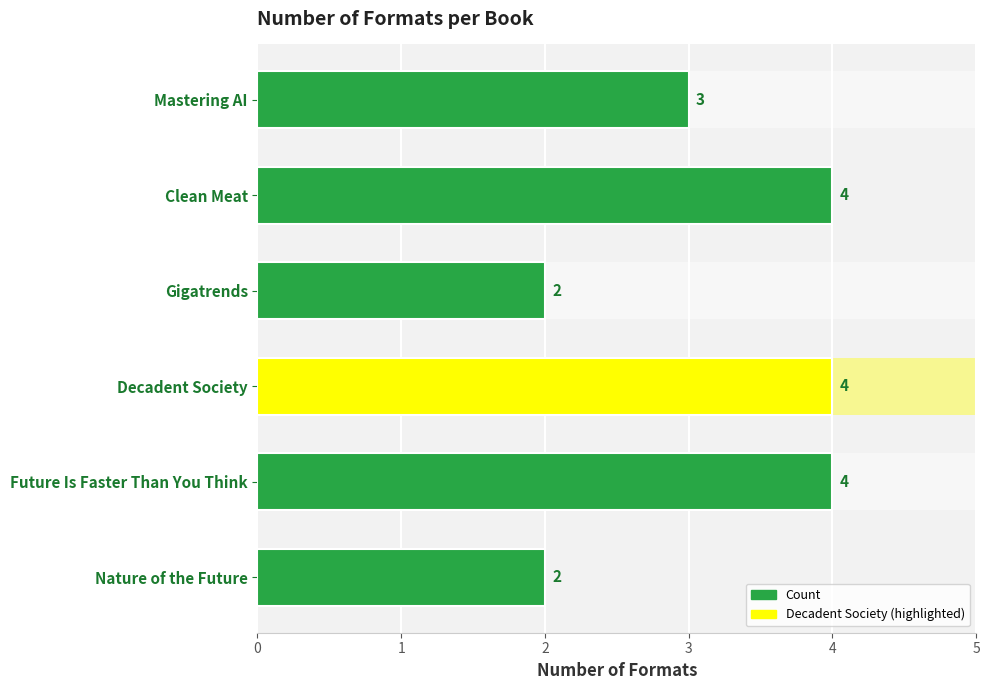

True or false: the data shows 1 at Gigatrends.

False